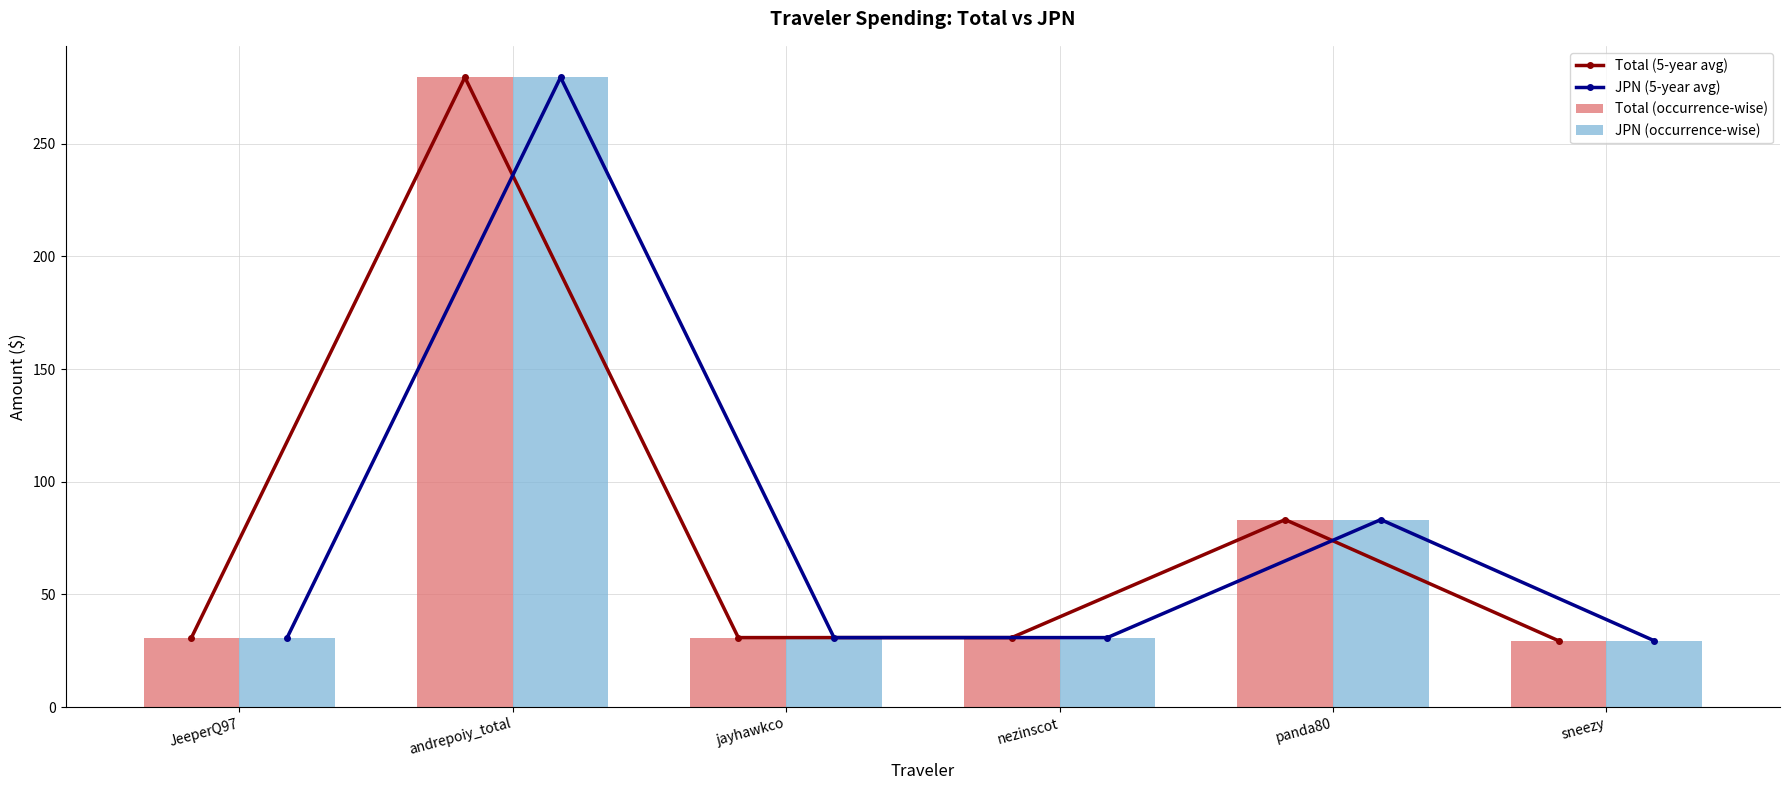

True or false: JPN (5-year avg) has a value of 50.3 at sneezy.

False